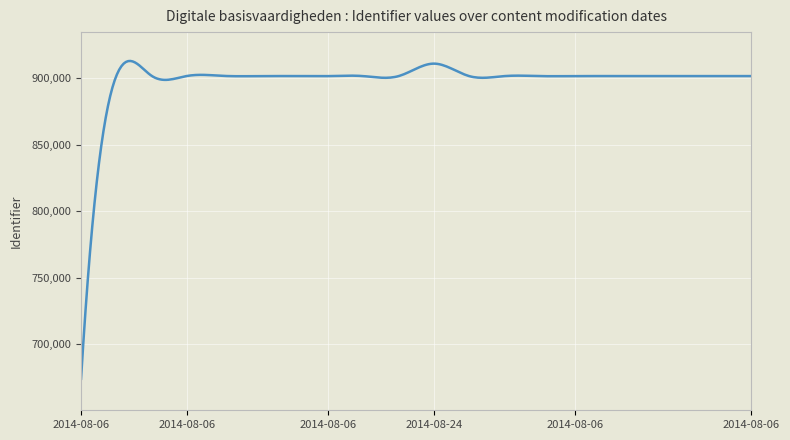

What is the difference between the maximum and minimum values?

238918.1